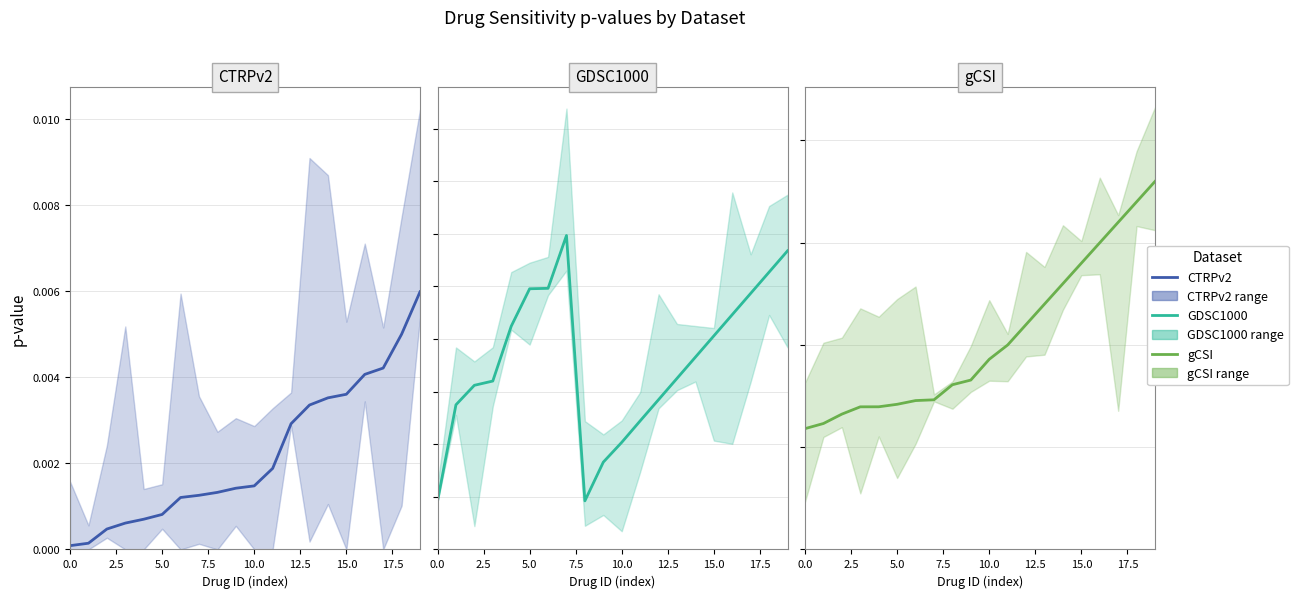

True or false: CTRPv2 and GDSC1000 cross at least once.

False